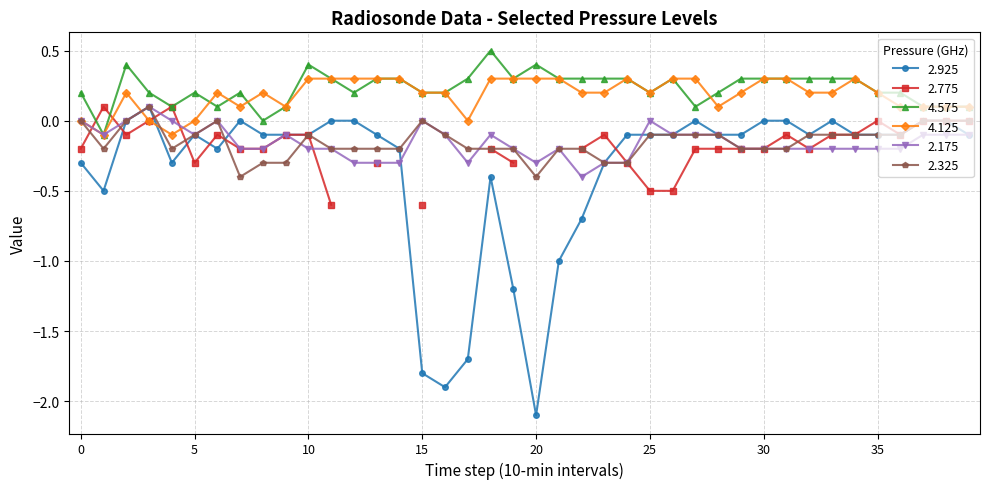

What is the lowest value of the 2.325 series?

-0.4